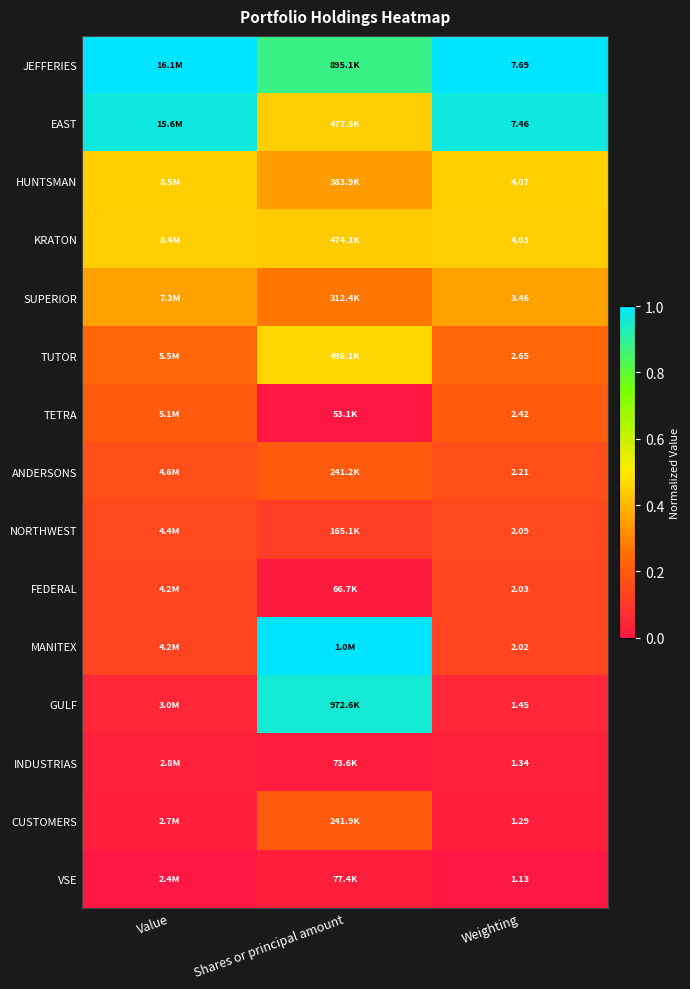

At Weighting, list the series in order from largest to smallest.

JEFFERIES, EAST, HUNTSMAN, KRATON, SUPERIOR, TUTOR, TETRA, ANDERSONS, NORTHWEST, FEDERAL, MANITEX, GULF, INDUSTRIAS, CUSTOMERS, VSE